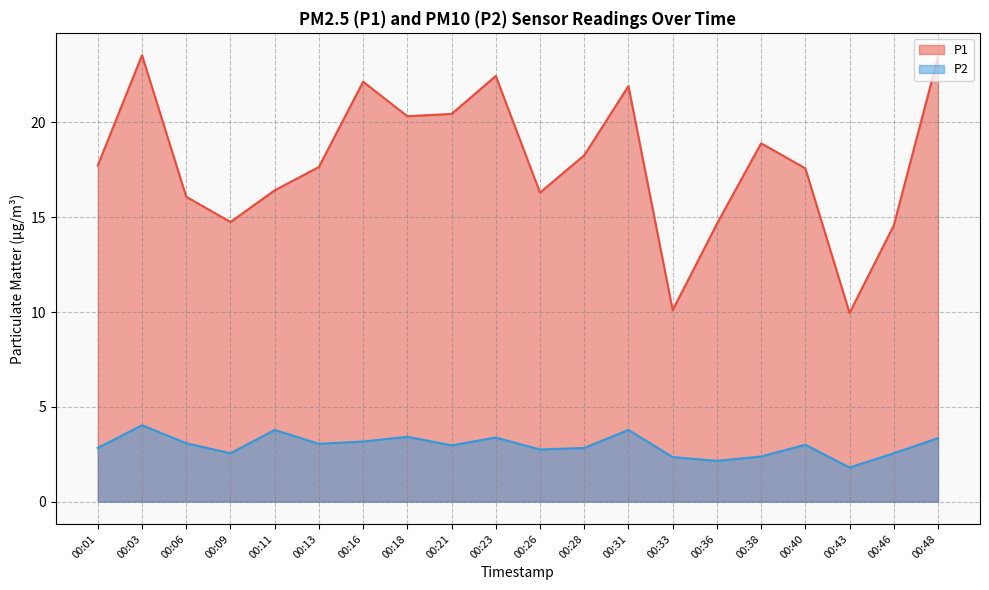

At which label is P1 closest to 16?

00:06